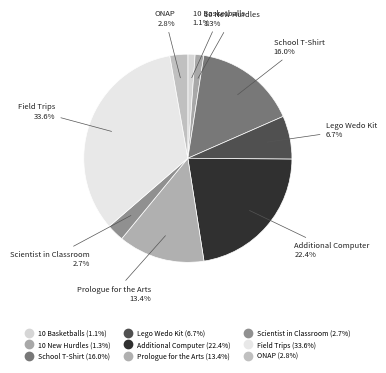

Does any single category account for the majority?

No